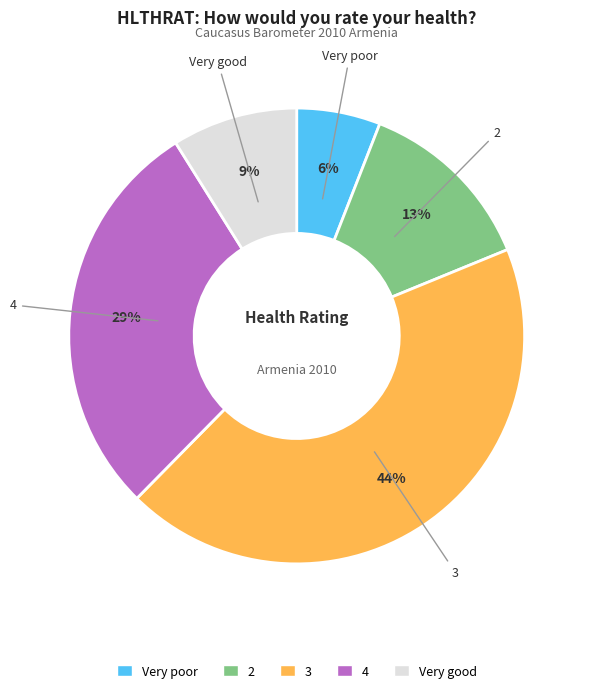

Count the number of slices in the pie.

5